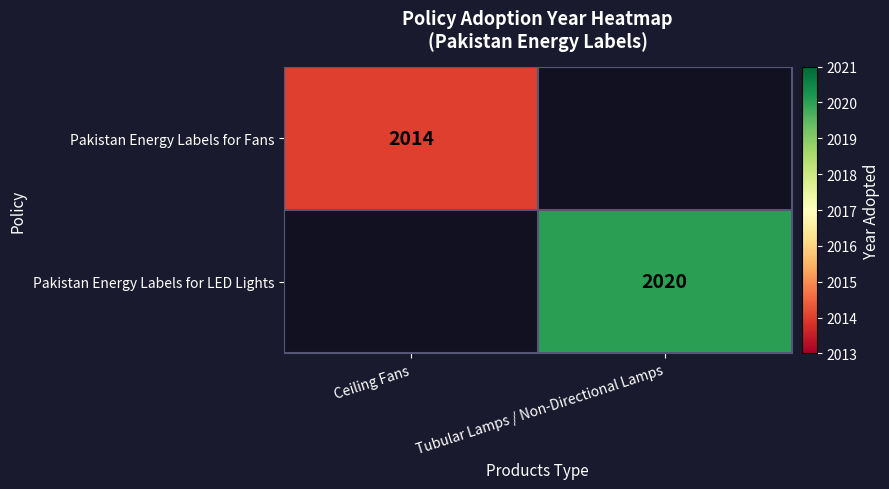

The Pakistan Energy Labels for LED Lights series shows 2020 at Tubular Lamps / Non-Directional Lamps. True or false?

True